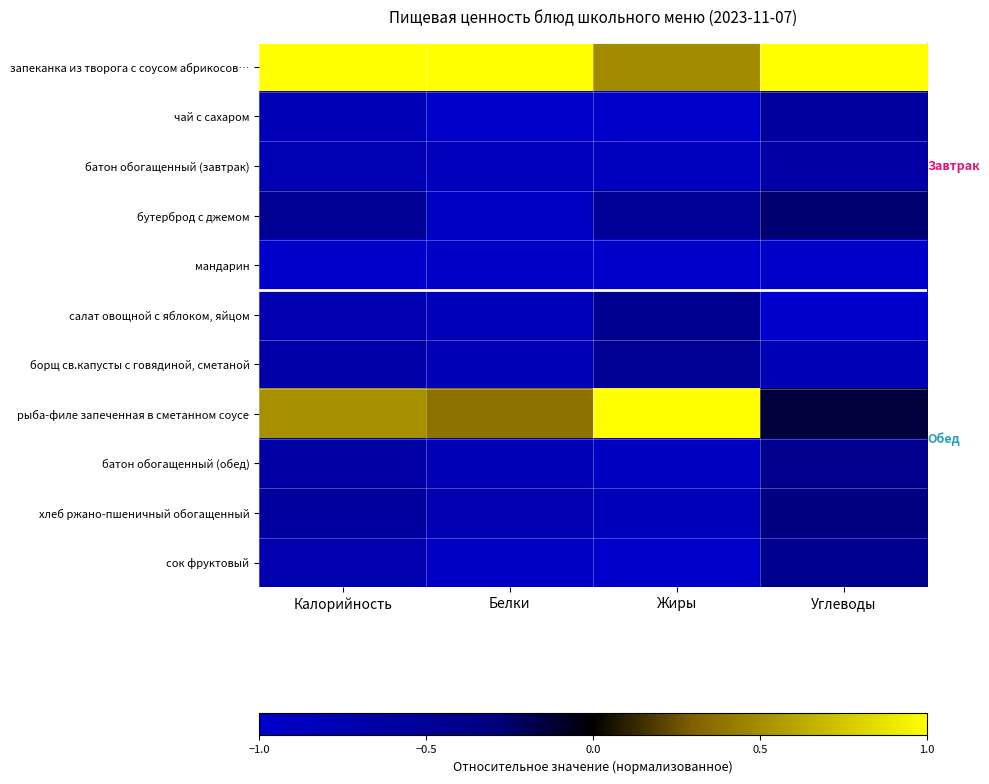

How many categories are shown in the chart?

4